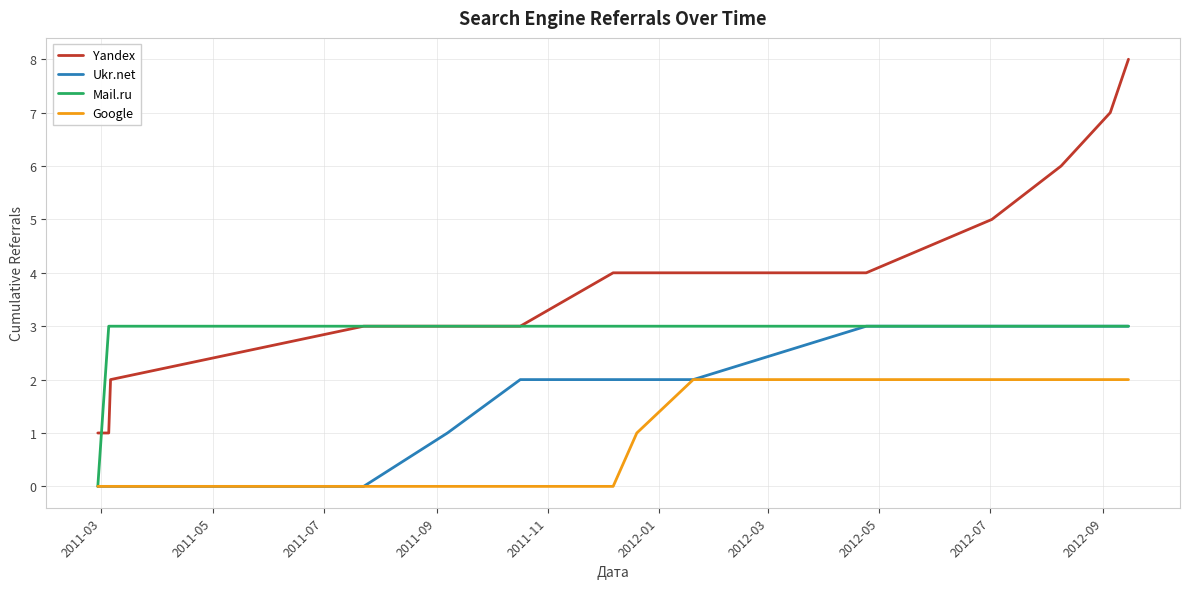

What is the maximum value for Mail.ru?

3